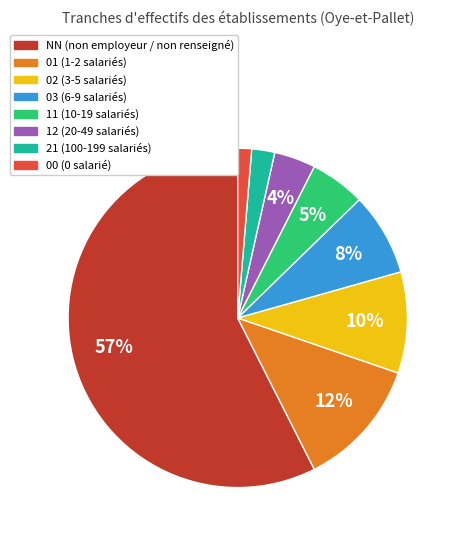

Between NN and 03, which is larger?

NN